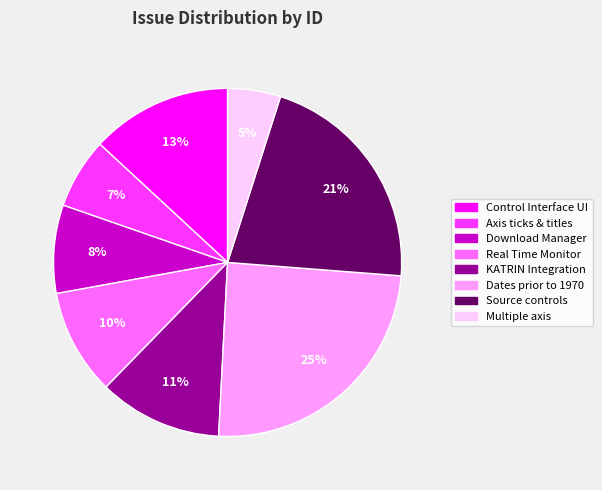

Does any single category account for the majority?

No